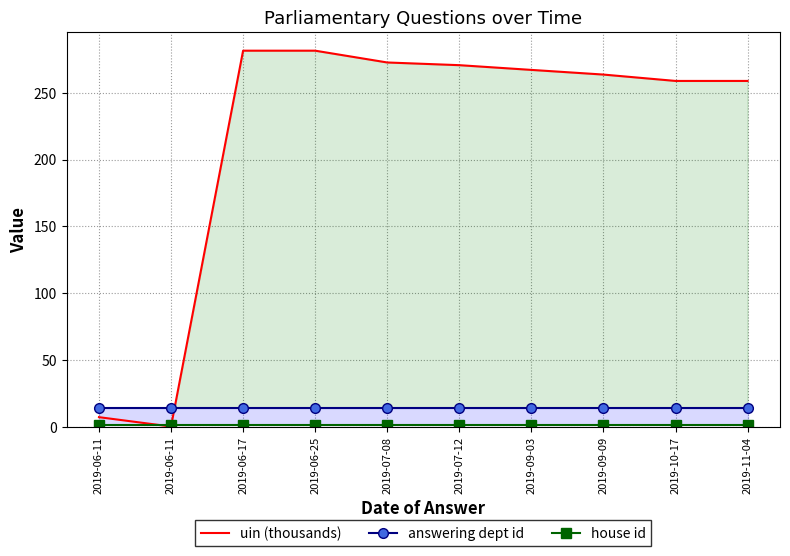

Is this an area chart (filled region under the line)?

No